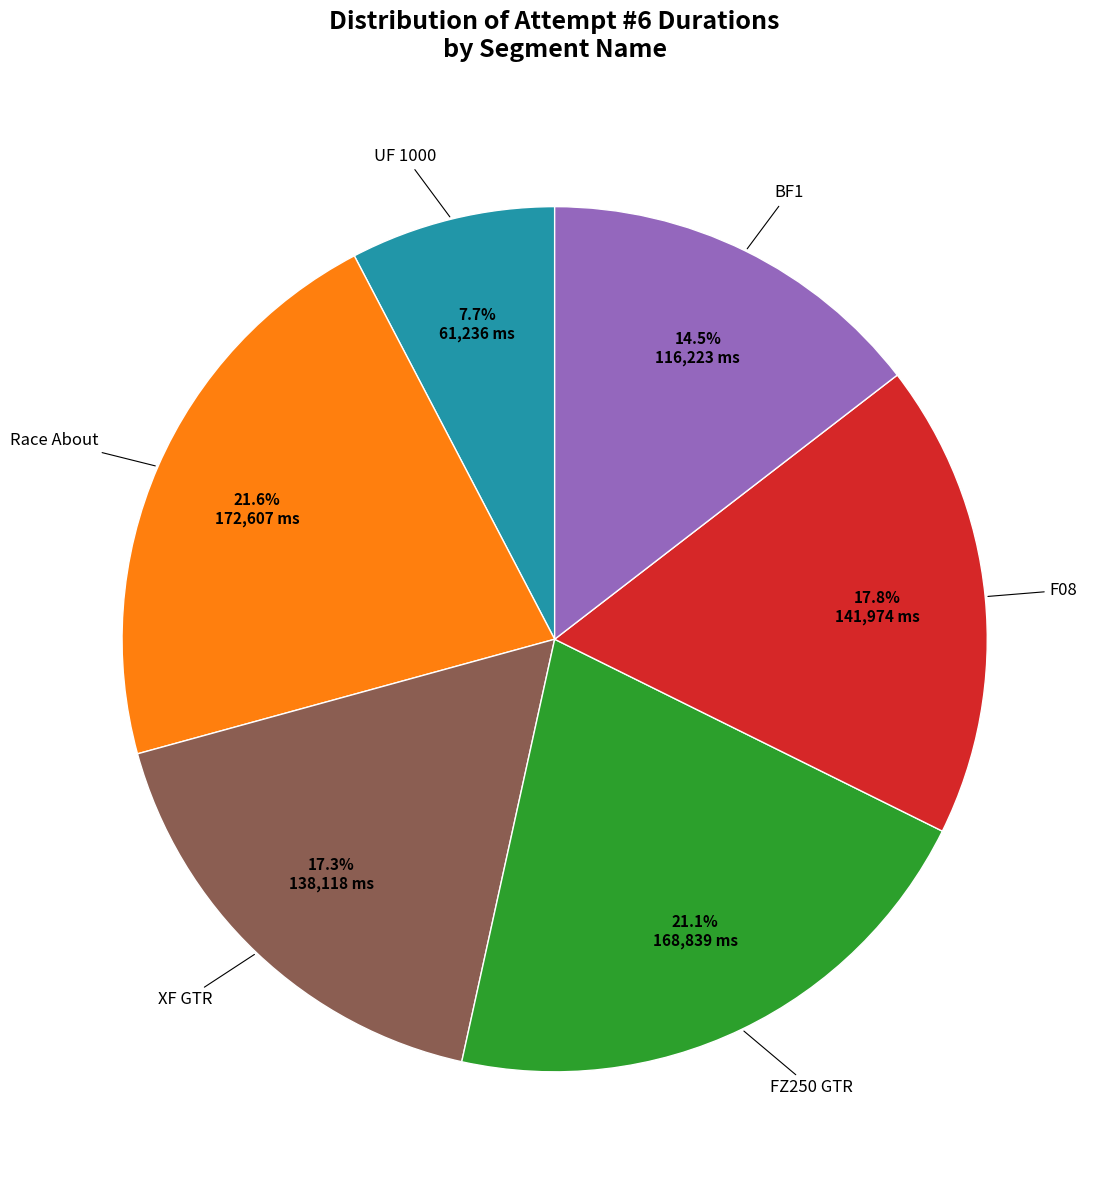

To the nearest percent, what is the combined percentage of XF GTR and BF1?

32%